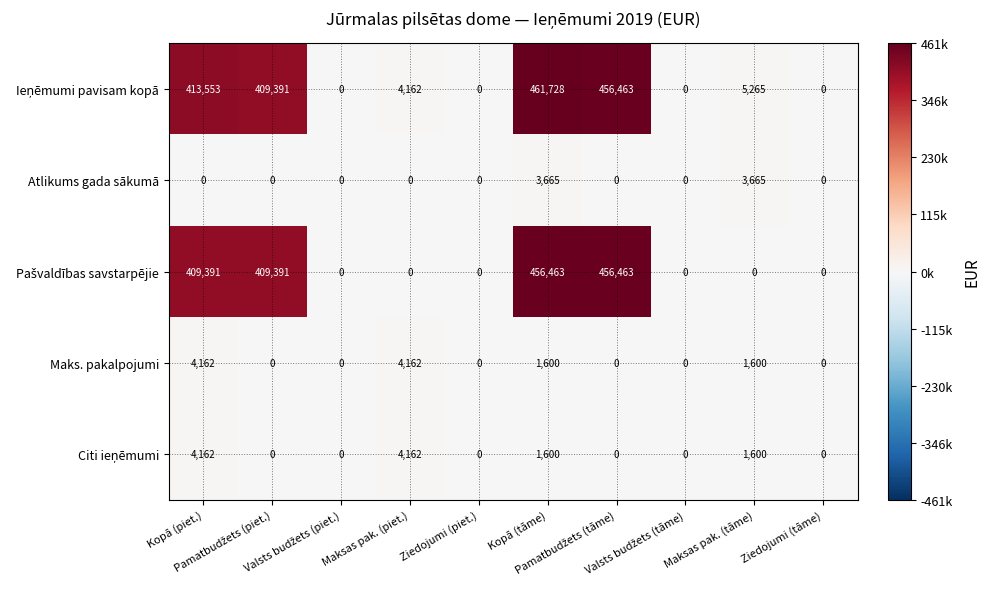

At how many categories does at least one series exceed 190434?

4